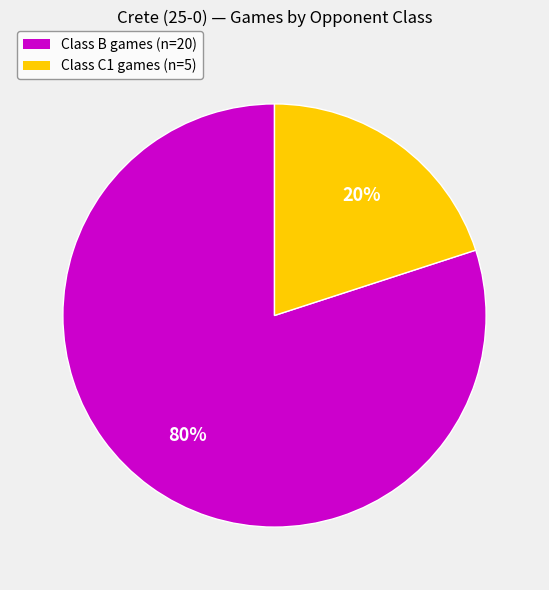

Does any single category account for the majority?

Yes